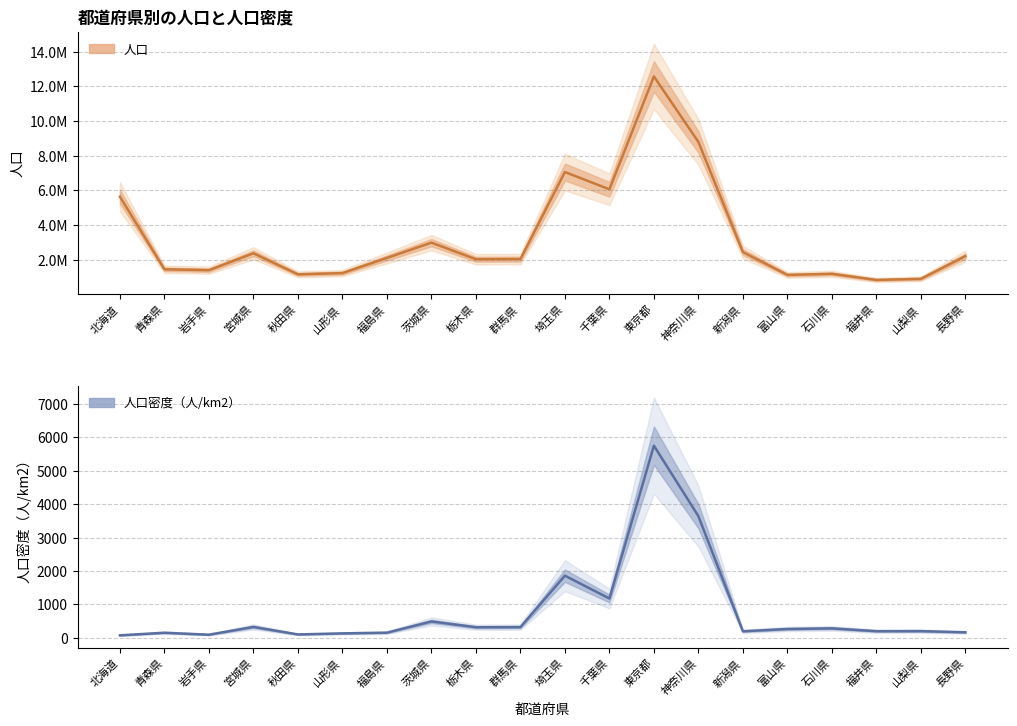

Reading left to right, what are all the values shown in this chart?

人口: 北海道=5627737.0	青森県=1436657.0	岩手県=1385041.0	宮城県=2360218.0	秋田県=1145501.0	山形県=1216181.0	福島県=2091319.0	茨城県=2975167.0	栃木県=2016631.0	群馬県=2024135.0	埼玉県=7054243.0	千葉県=6056462.0	東京都=12576601.0	神奈川県=8791597.0	新潟県=2431459.0	富山県=1111729.0	石川県=1174026.0	福井県=821592.0	山梨県=884515.0	長野県=2196114.0
人口密度: 北海道=71.8	青森県=149.5	岩手県=90.7	宮城県=324.0	秋田県=98.6	山形県=130.4	福島県=151.7	茨城県=488.1	栃木県=314.7	群馬県=318.1	埼玉県=1857.7	千葉県=1174.5	東京都=5750.7	神奈川県=3639.1	新潟県=193.2	富山県=261.7	石川県=280.5	福井県=196.1	山梨県=198.1	長野県=161.9